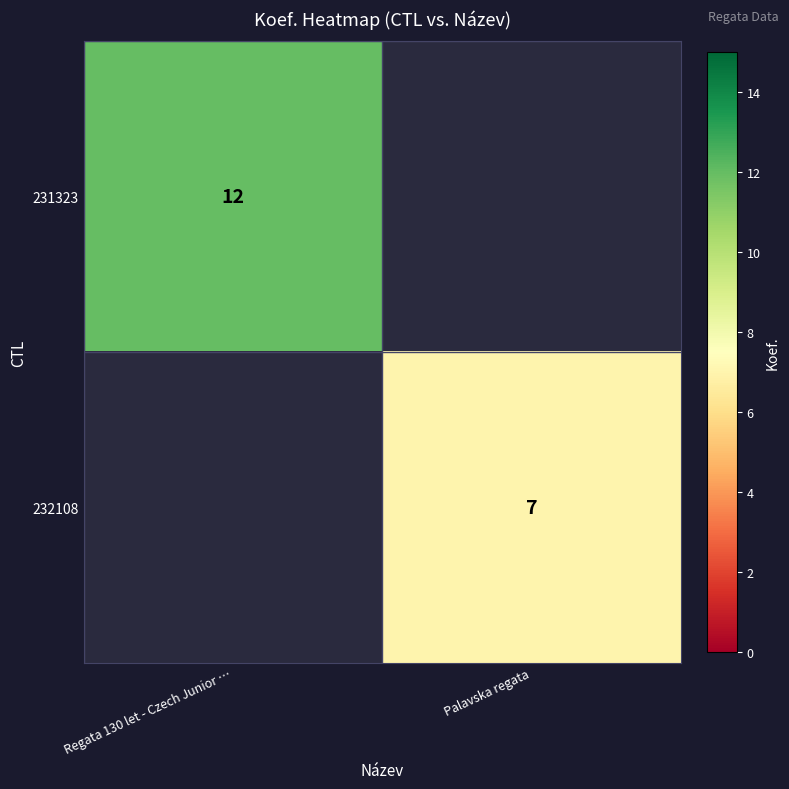

Is the value of 232108 at Palavska regata greater than the value of 231323 at Regata 130 let - Czech Junior …?

No